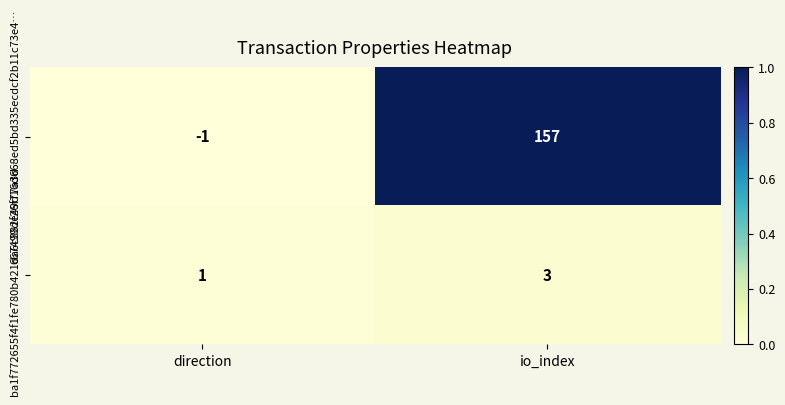

At how many categories does at least one series exceed 0?

2